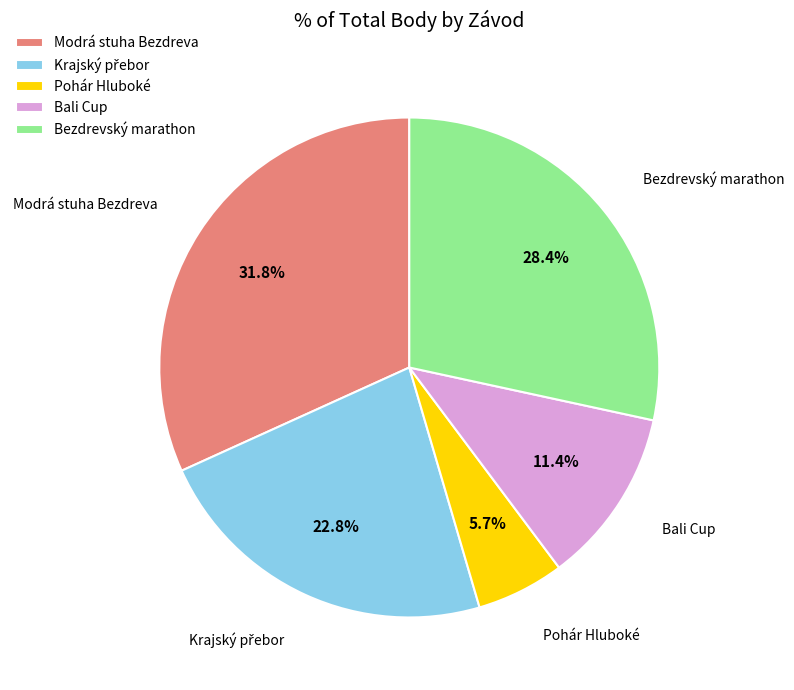

What is the ratio of the value at Bezdrevský marathon to the value at Bali Cup?

2.5